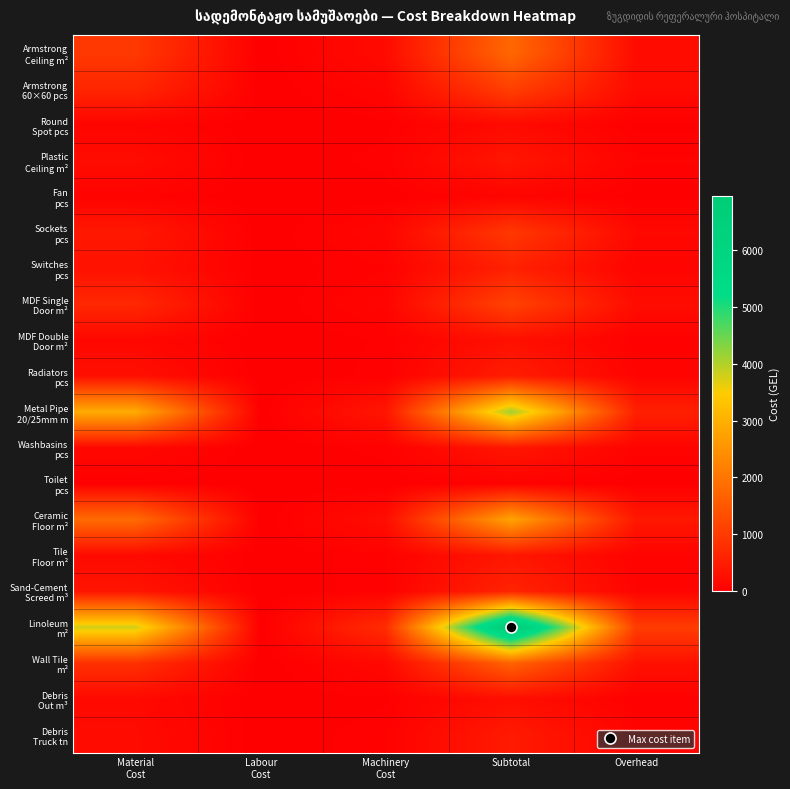

Which series has the largest total across all categories?

Linoleum m²